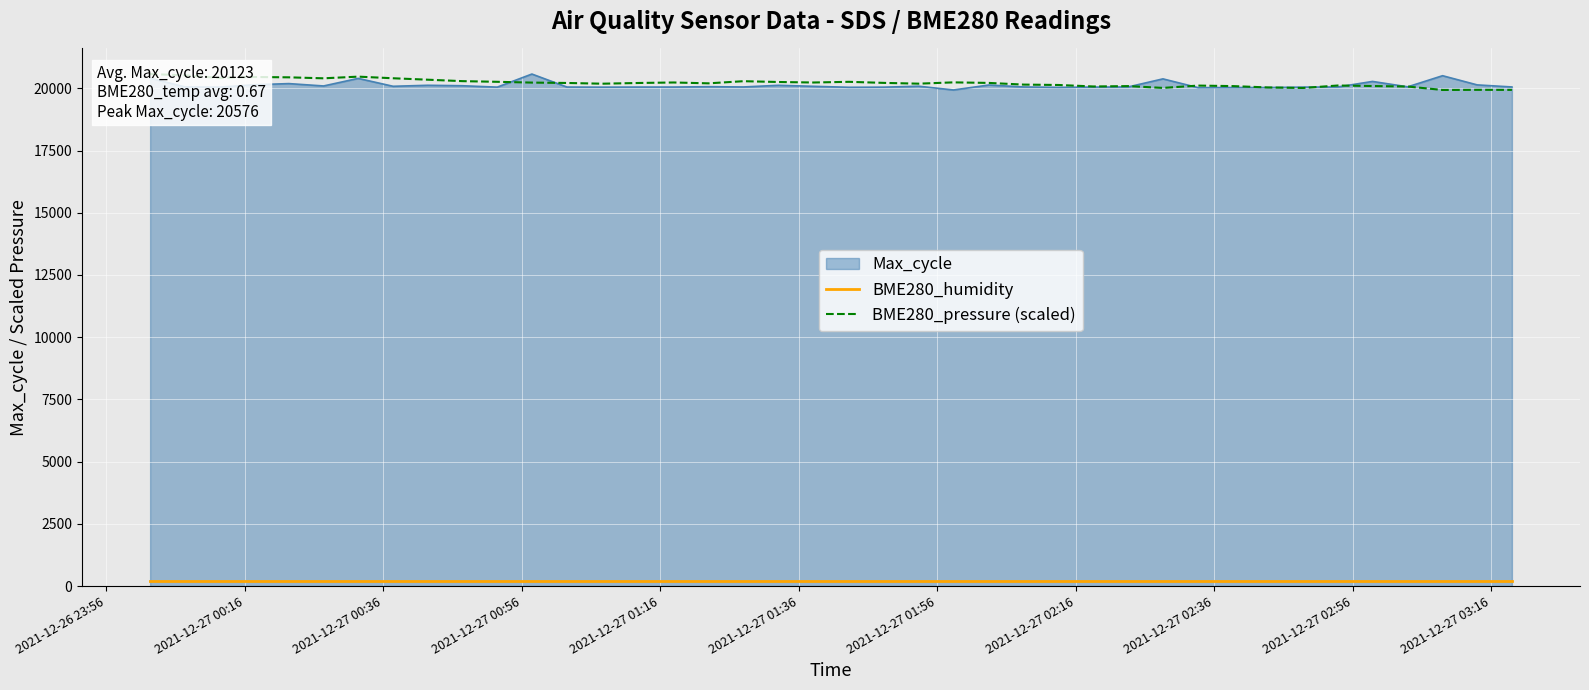

What is the average value of the BME280_pressure (scaled) series?

20216.2